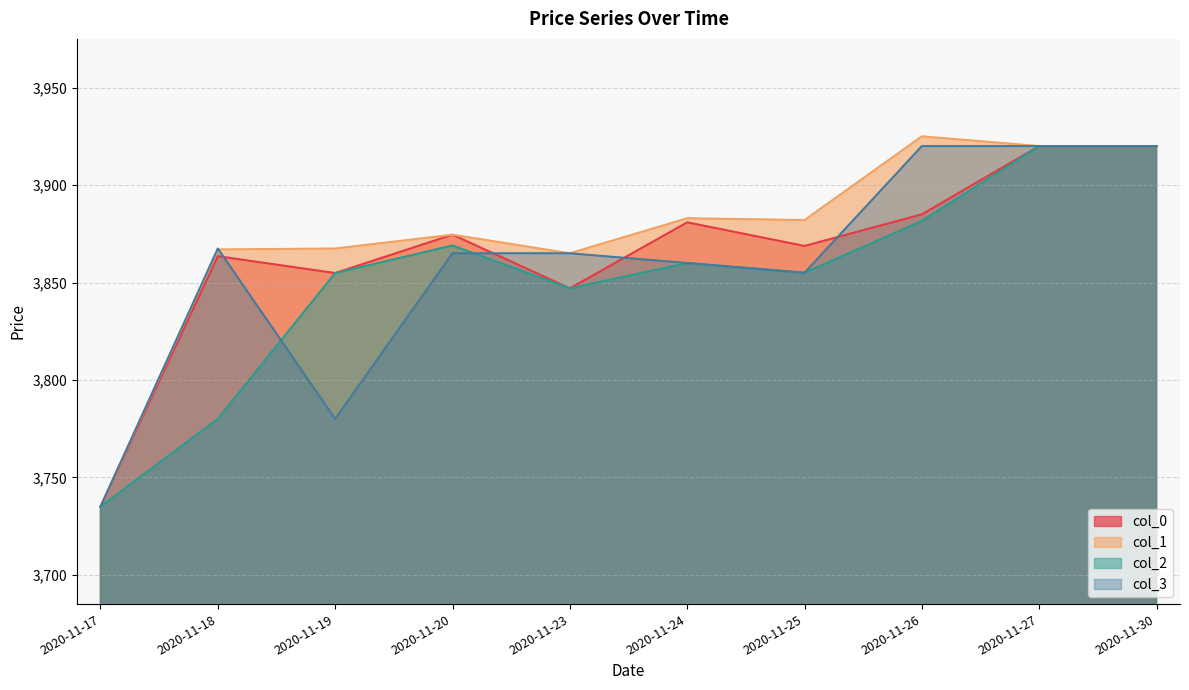

Is it true that col_1 equals 1994.2 at 2020-11-19?

False